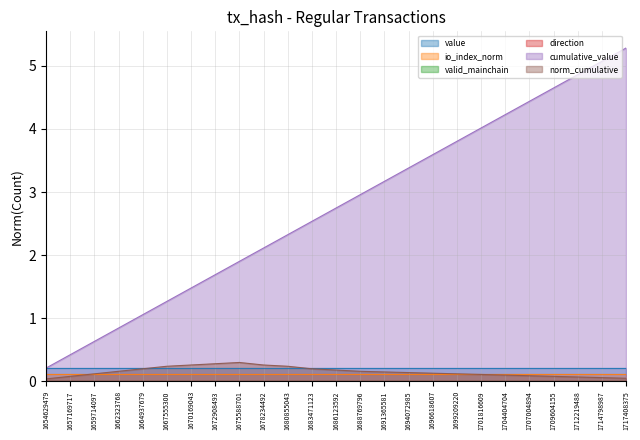

Where is io_index_norm nearest to the value 0?

1654629479